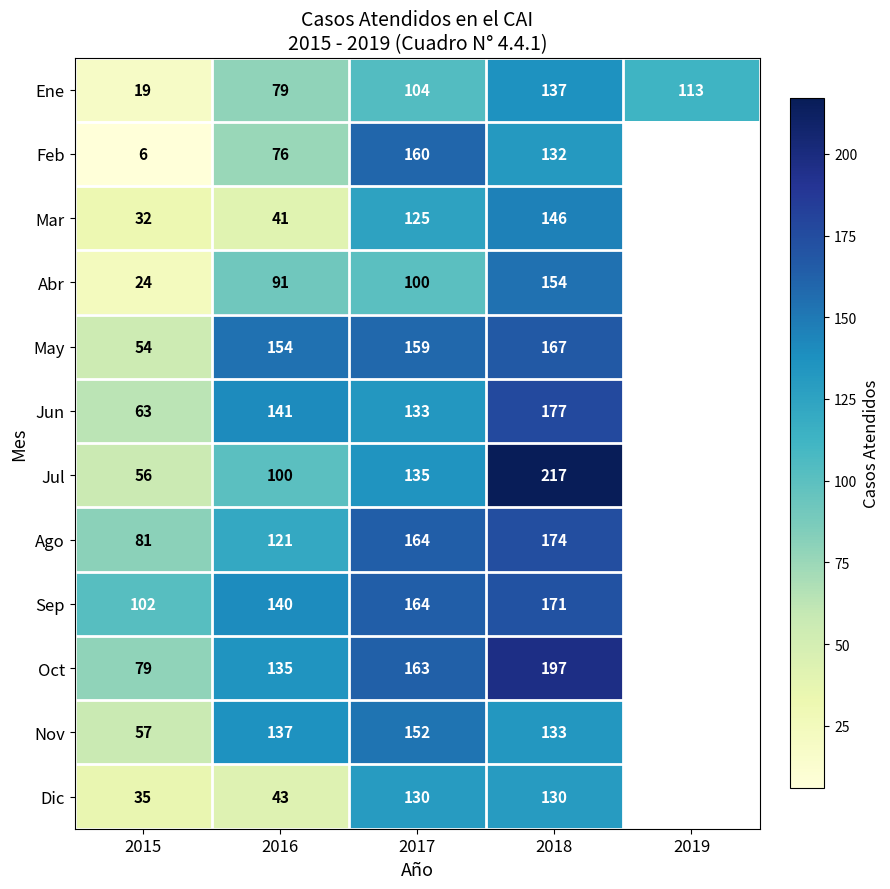

What is the highest value of the Ene series?

137